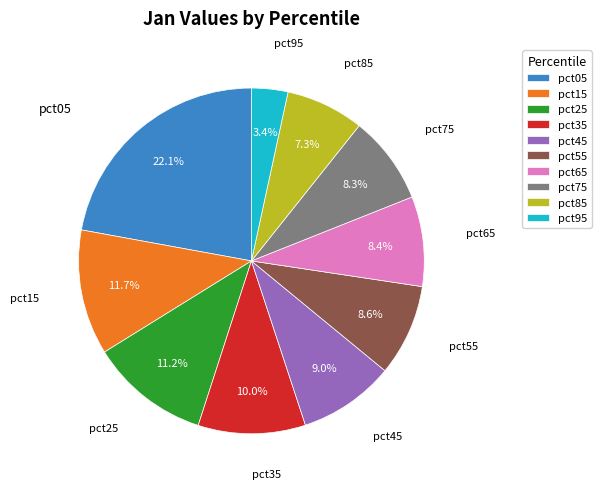

To the nearest percent, what is the average slice percentage?

10%